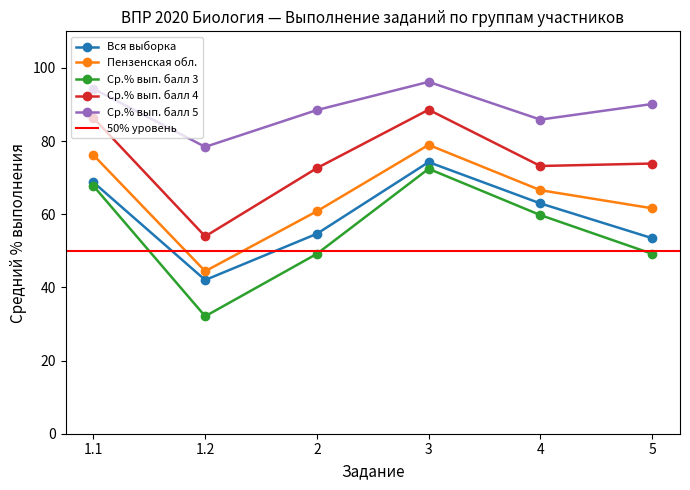

Reading left to right, what are all the values shown in this chart?

Вся выборка: 1.1=68.7	1.2=42.0	2=54.7	3=74.2	4=63.0	5=53.5
Пензенская обл.: 1.1=76.2	1.2=44.4	2=60.8	3=79.0	4=66.6	5=61.6
Ср.% вып. балл 3: 1.1=67.7	1.2=32.1	2=49.2	3=72.4	4=59.8	5=49.2
Ср.% вып. балл 4: 1.1=86.3	1.2=54.0	2=72.6	3=88.6	4=73.2	5=73.9
Ср.% вып. балл 5: 1.1=94.3	1.2=78.4	2=88.5	3=96.2	4=85.9	5=90.1